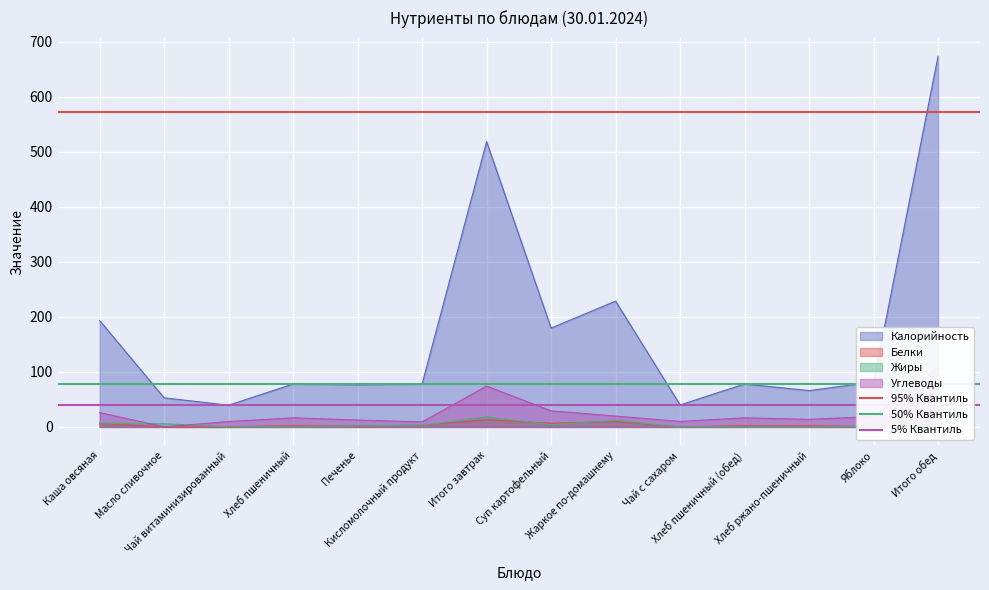

What is the value of the 50% Квантиль point at the 2nd from the left?

78.0